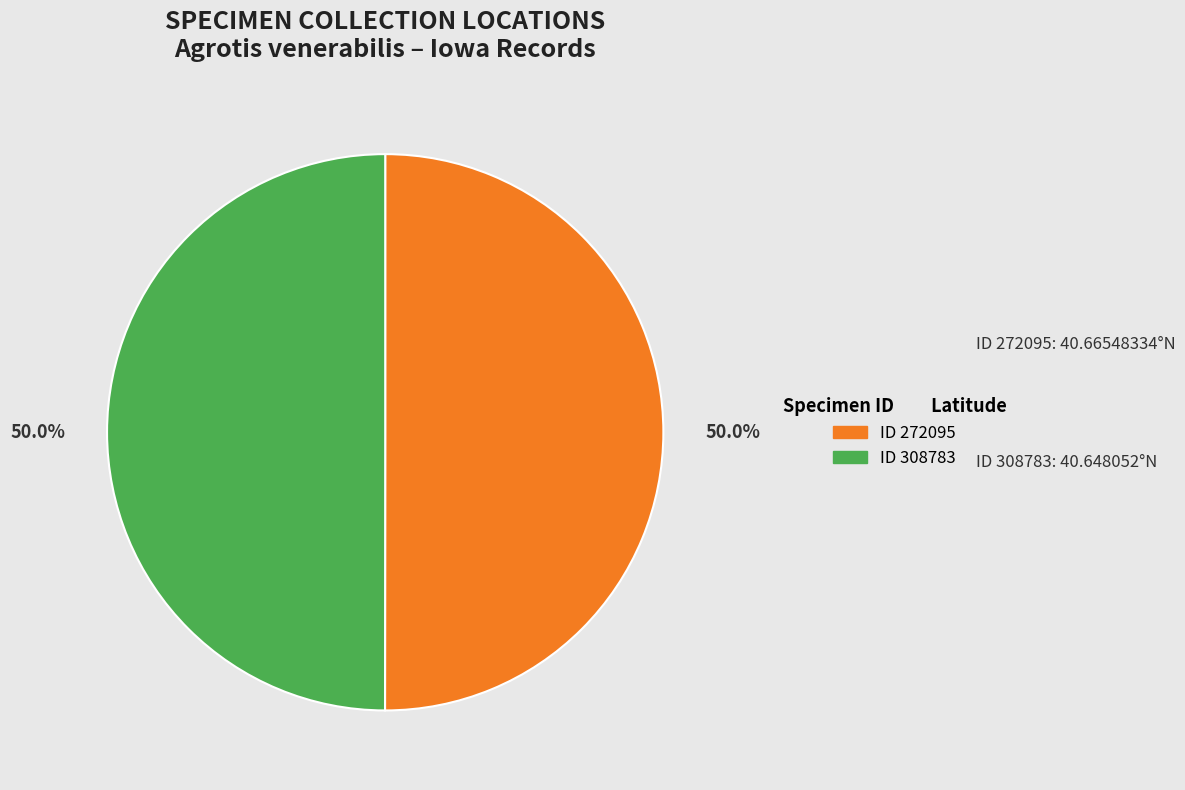

How many segments does this pie chart have?

2